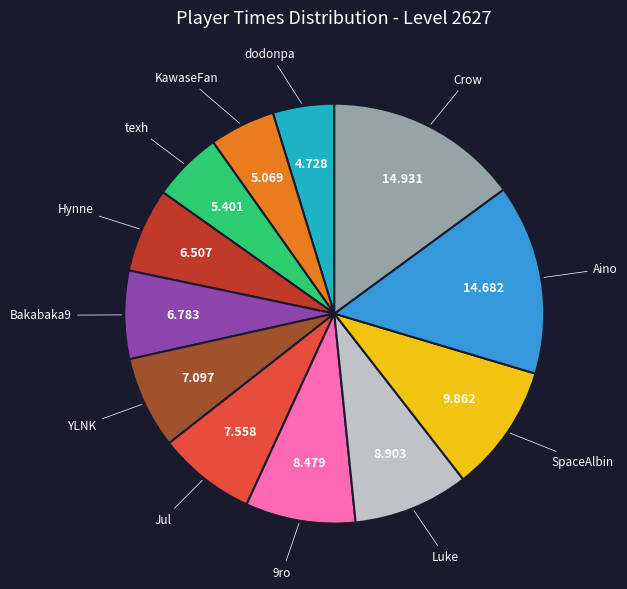

Is there a majority slice in this chart?

No